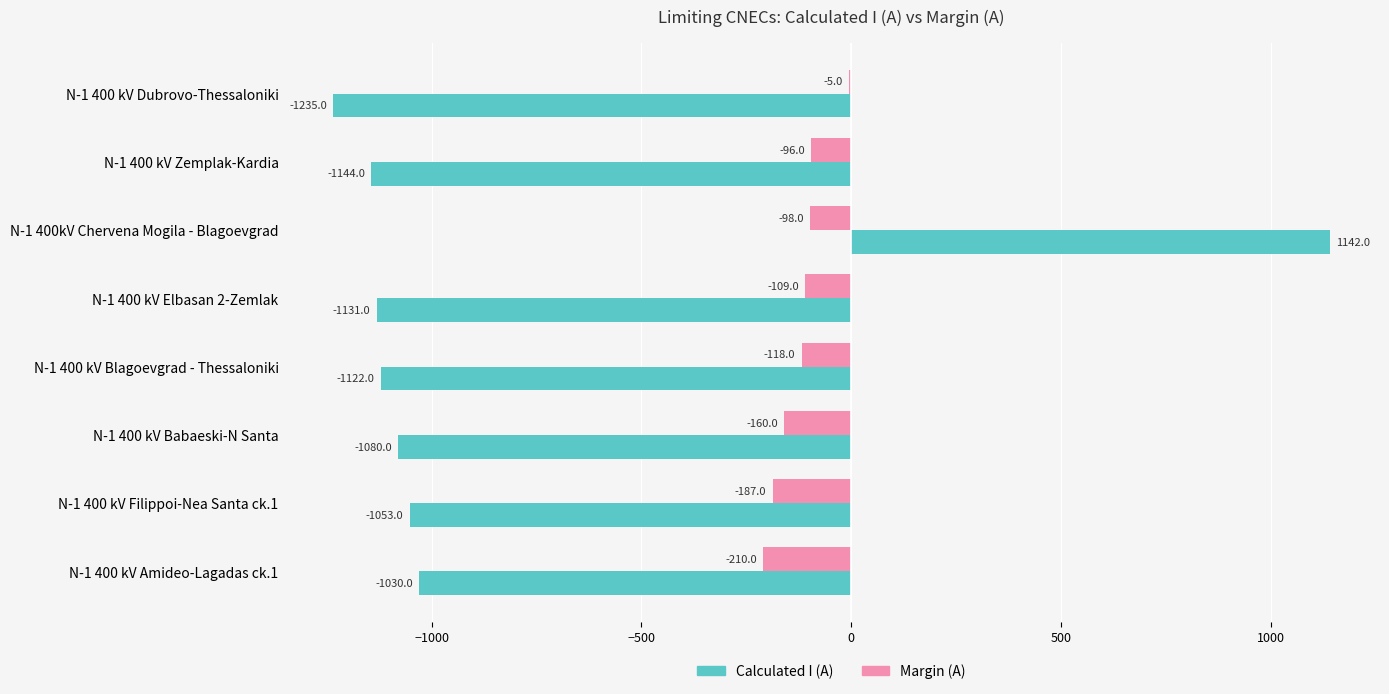

What is the highest value of the Calculated I (A) series?

1142